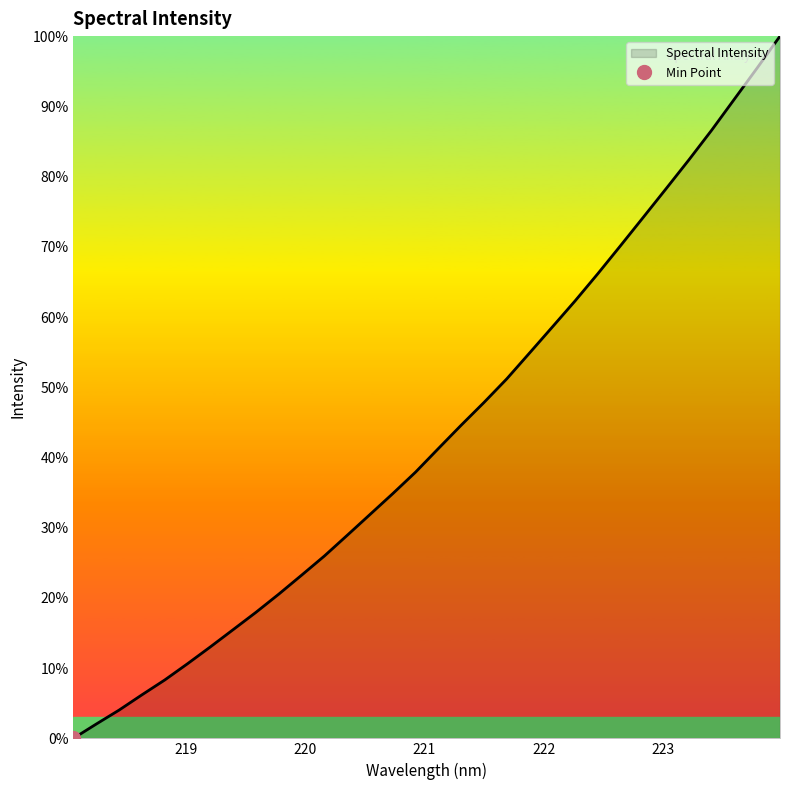

Is it true that the value at 220.1623 is 26.0?

True